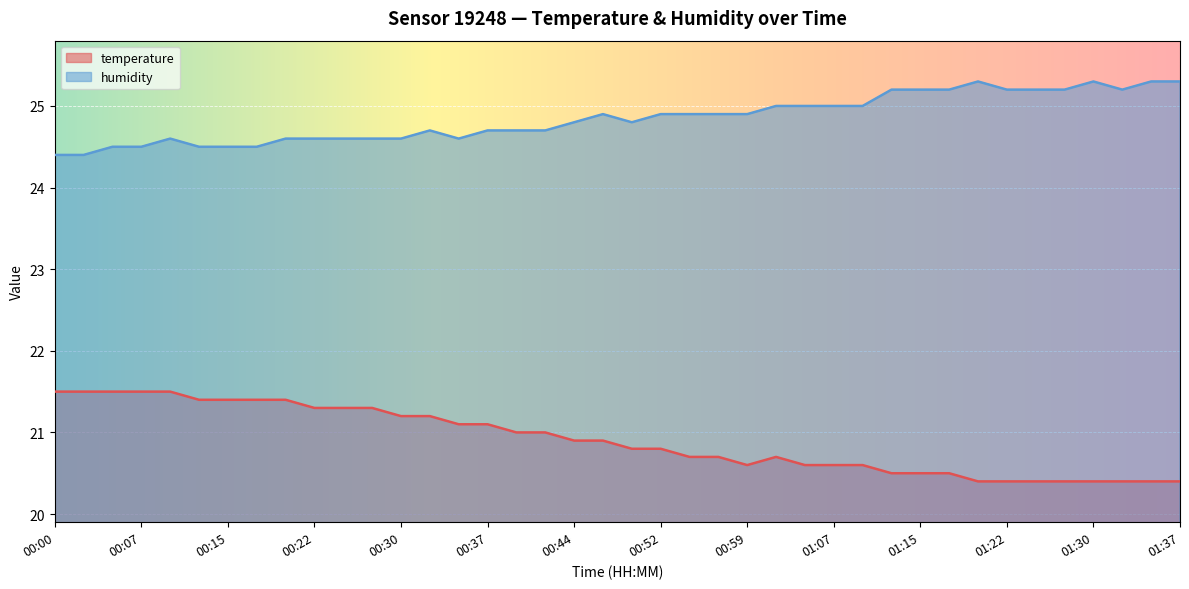

The value of humidity at 00:30 is 15.3. True or false?

False